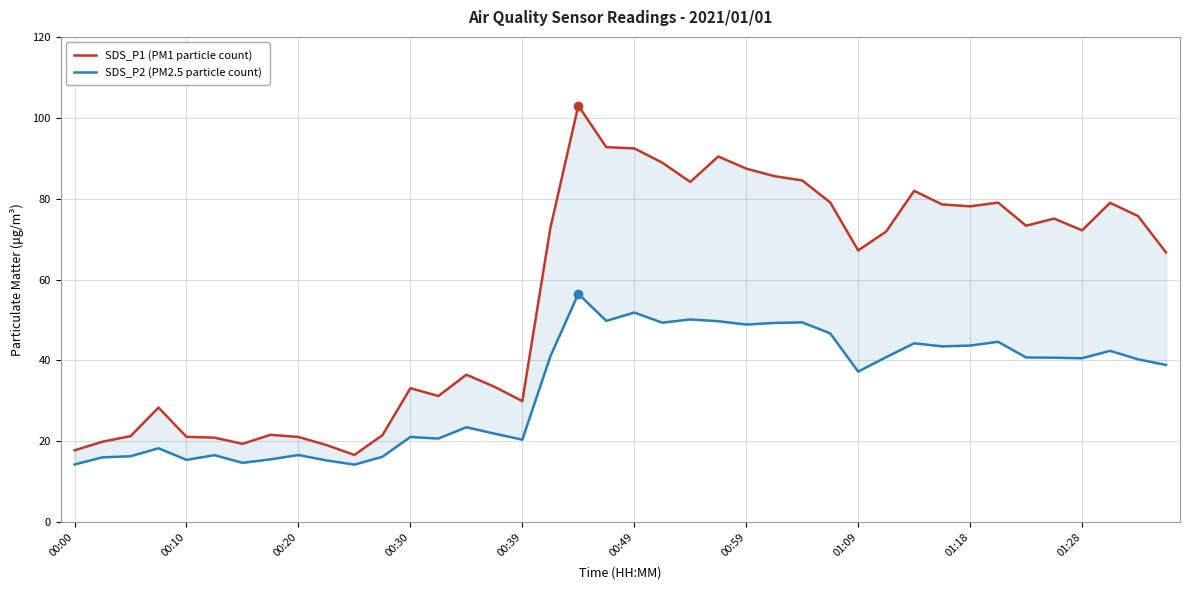

Count the number of categories in the chart.

40